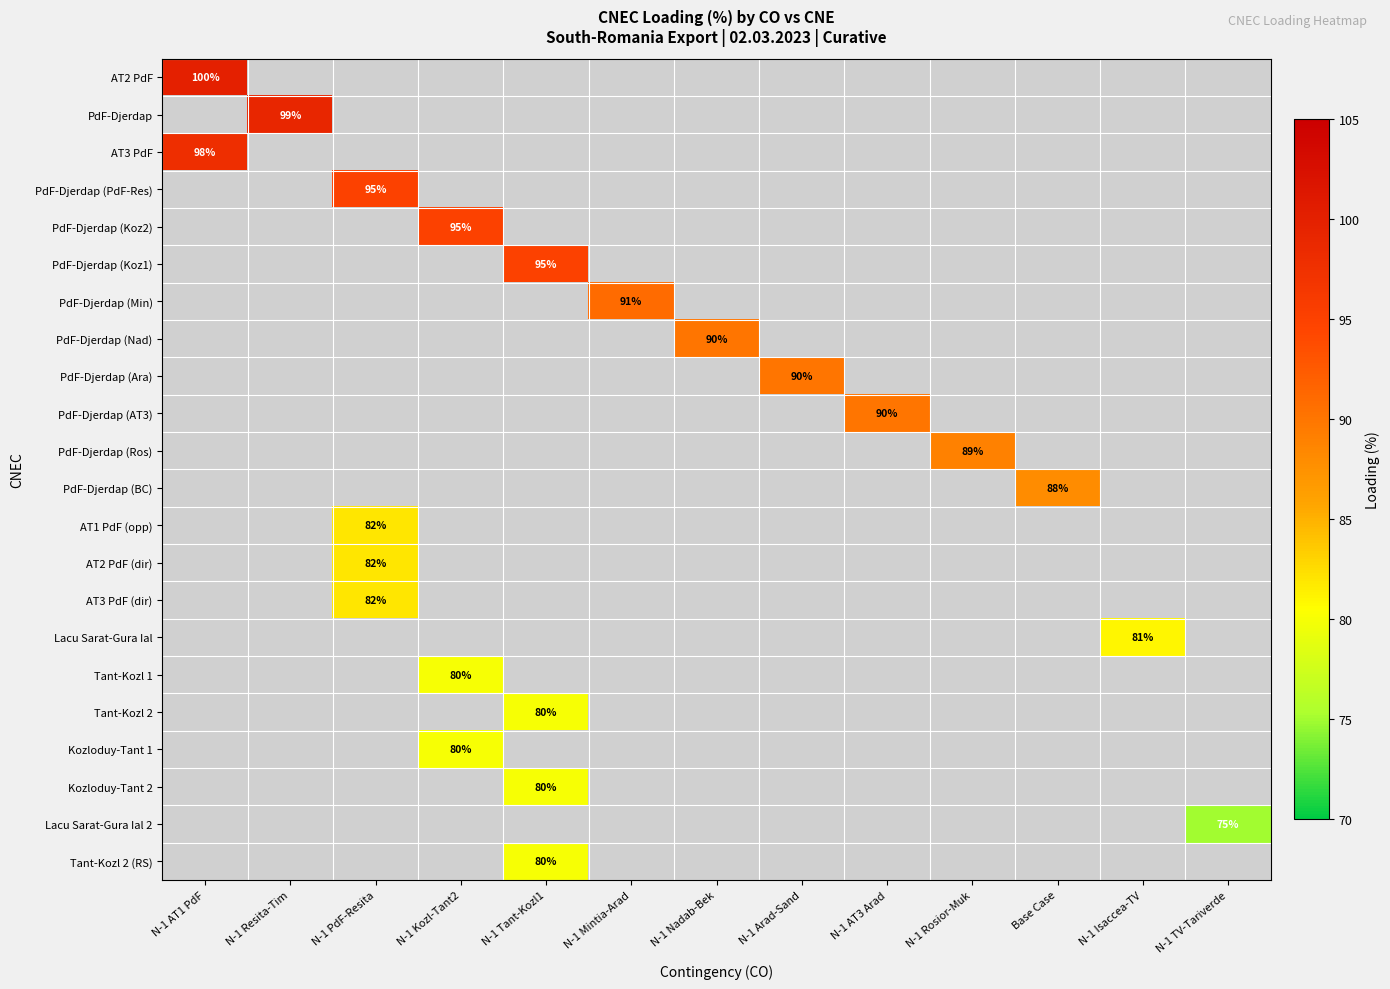

The value of Tant-Kozl 2 at N-1 Tant-Kozl1 is 80. True or false?

True